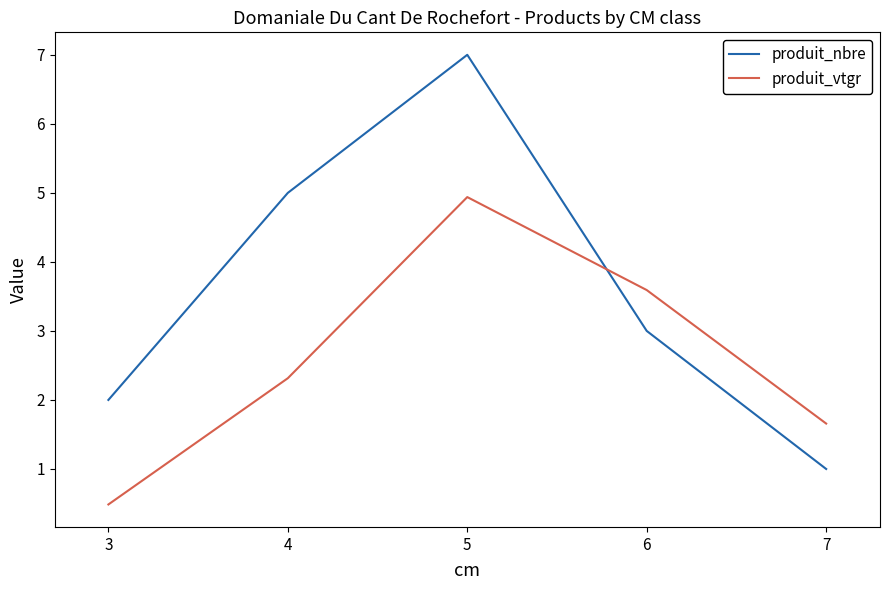

True or false: produit_vtgr and produit_nbre cross at least once.

True